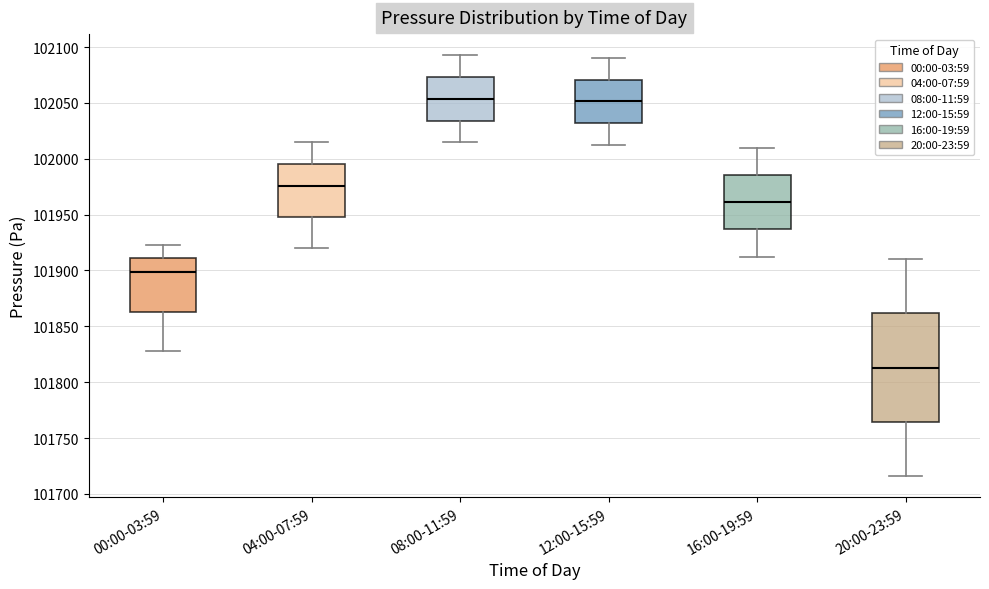

Comparing the boxes themselves (not the whiskers), which one is the tallest?

20:00-23:59